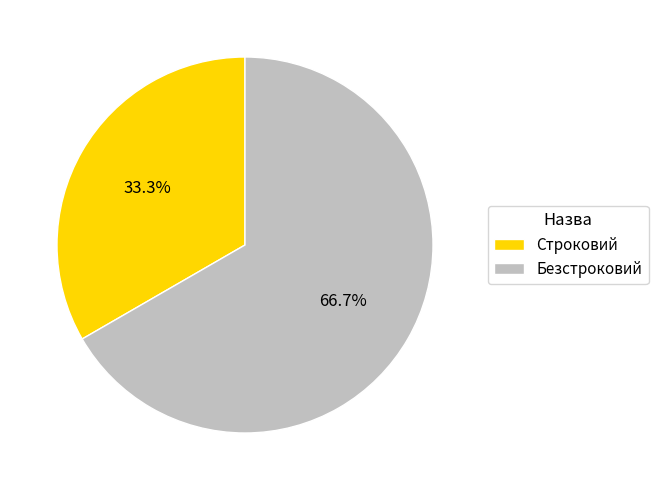

Count the number of slices in the pie.

2